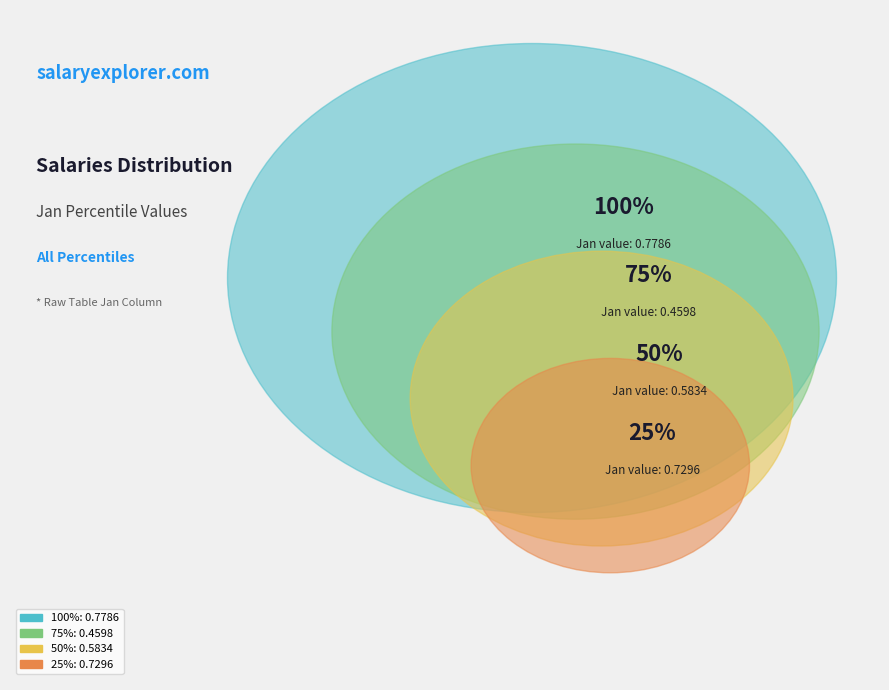

True or false: pct55 accounts for 1% of the total.

False